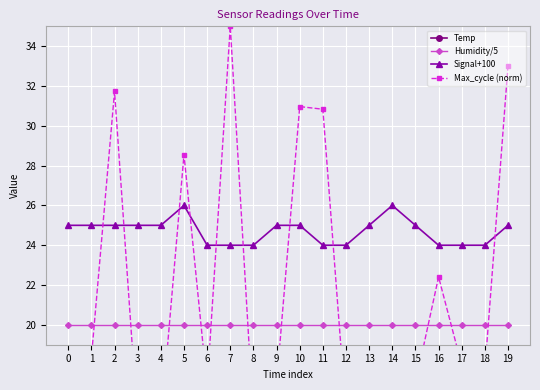

Count the Temp values in the range 15 to 16.

20